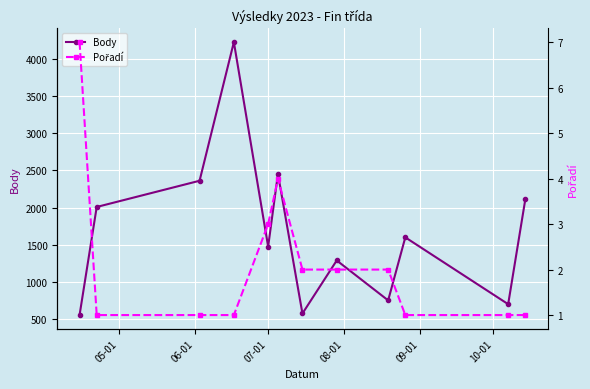

What is the value of the Body point at the 6th from the left?

2452